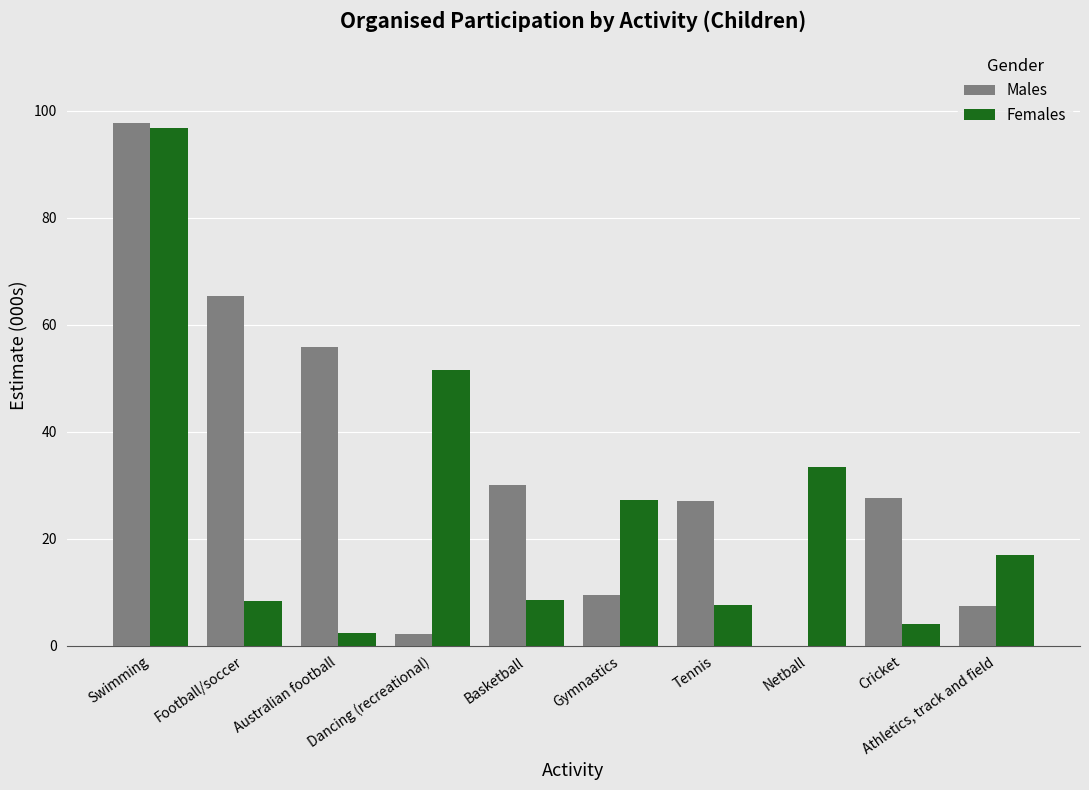

What is the maximum value for Males?

97.8